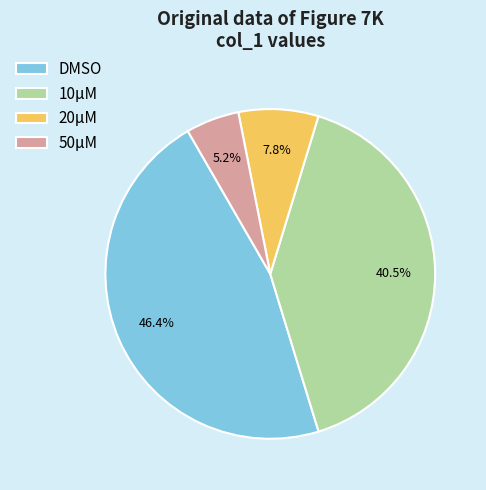

What is the smallest slice in the pie chart?

50μM